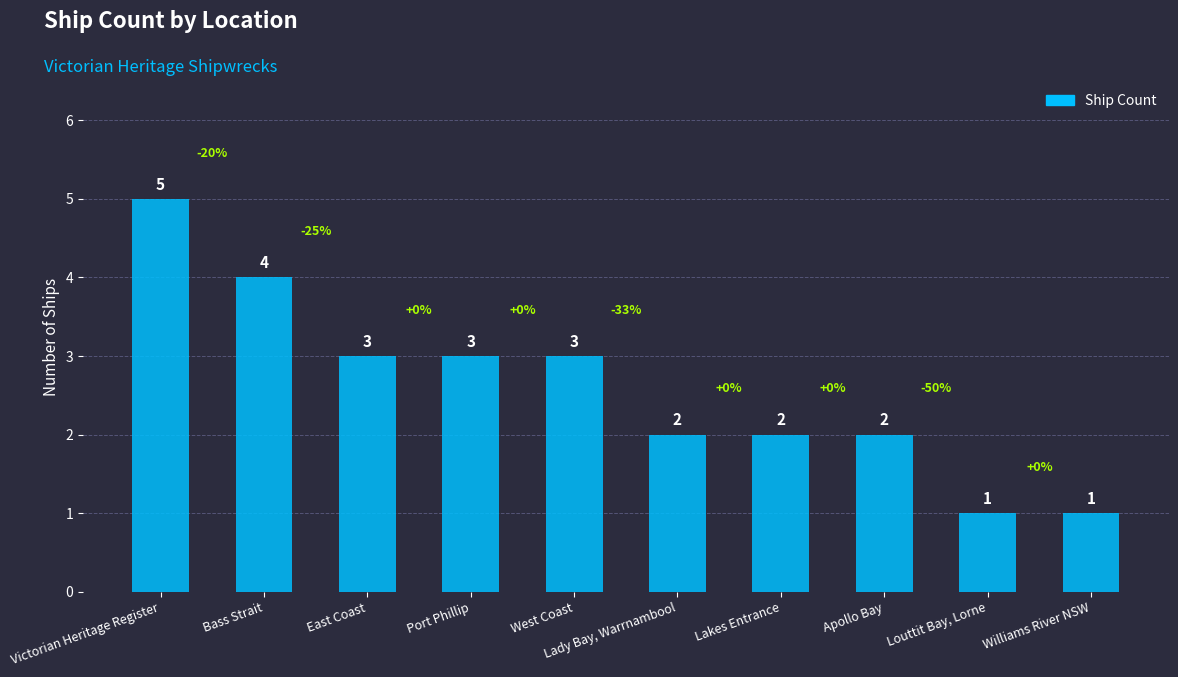

What is the difference between the maximum and minimum values?

4